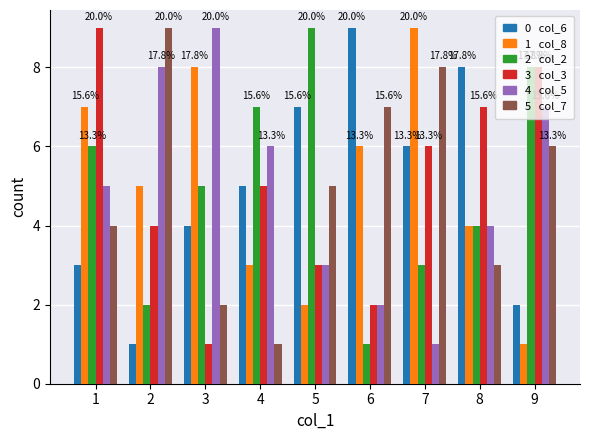

How many data points does each series have?

9